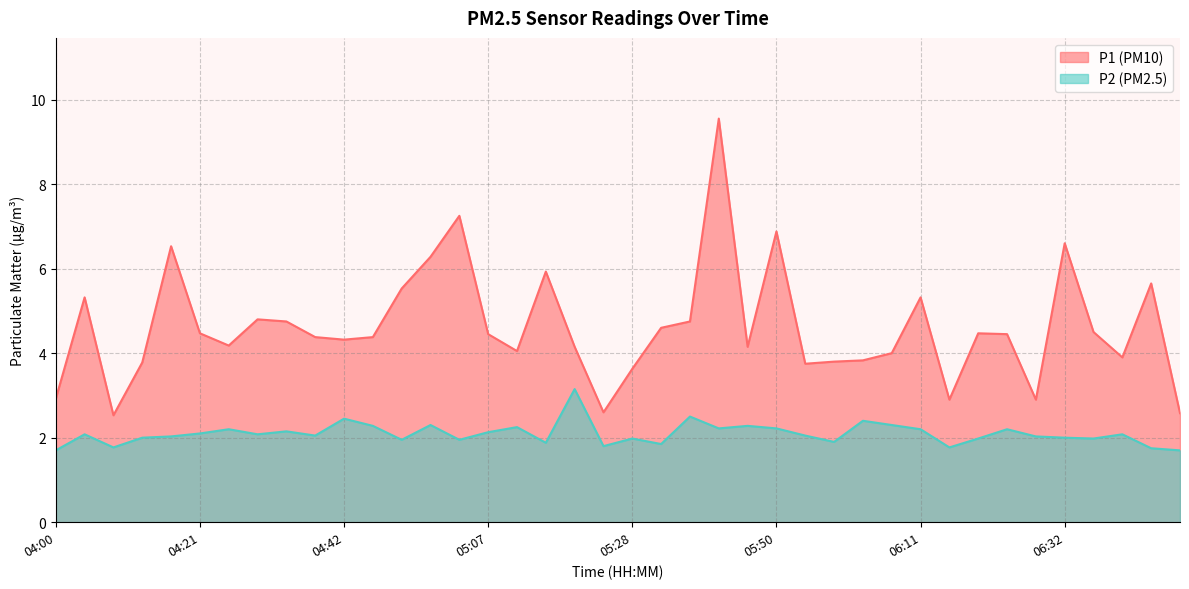

How many values in the P2 series exceed 2?

24